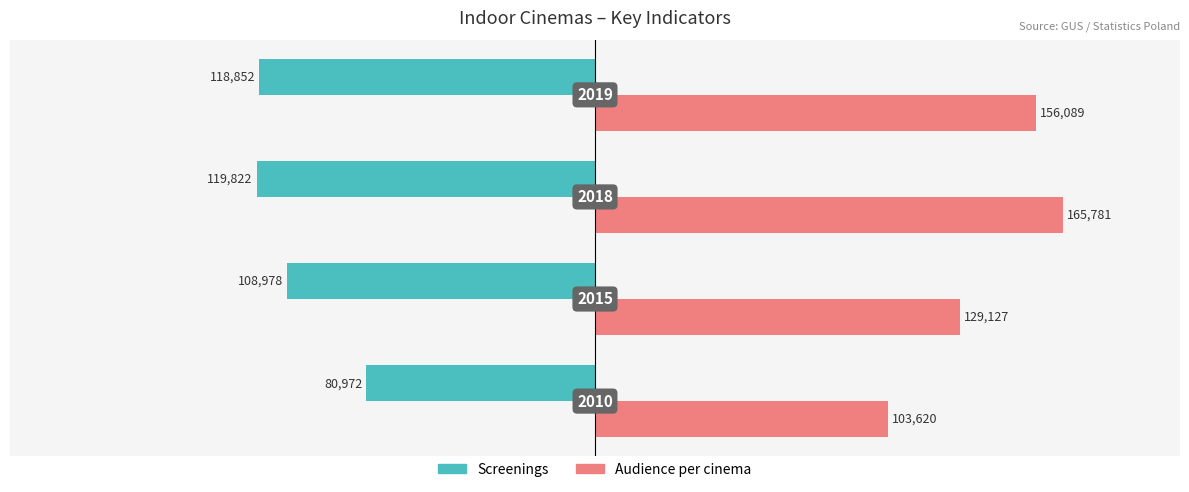

Which series has the largest range (max minus min)?

Audience per cinema